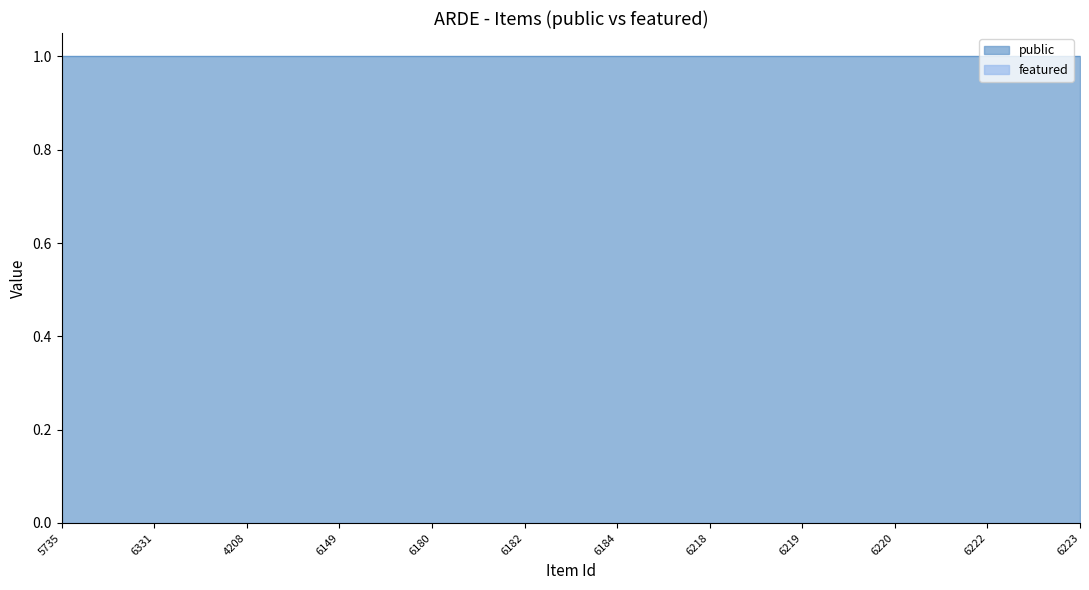

What is the label of the 10th point from the right?

4208